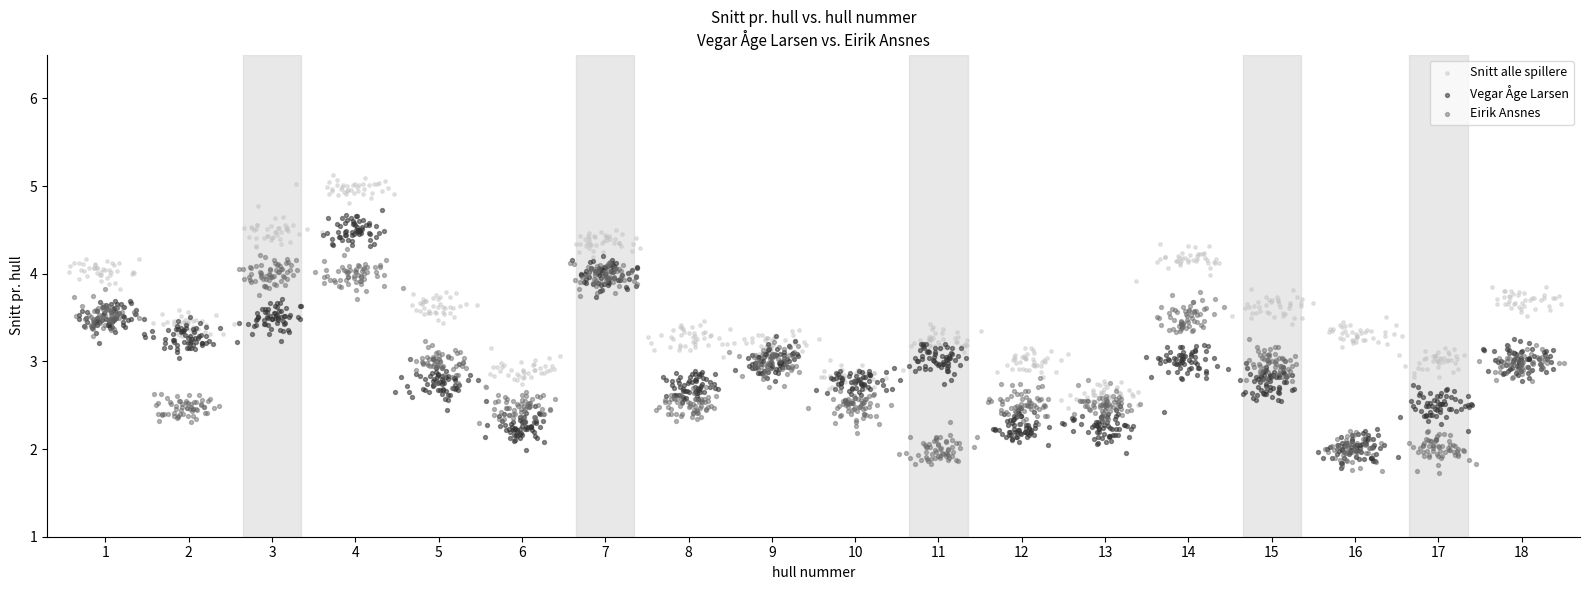

Which series has the widest spread of Y values?

Vegar Åge Larsen